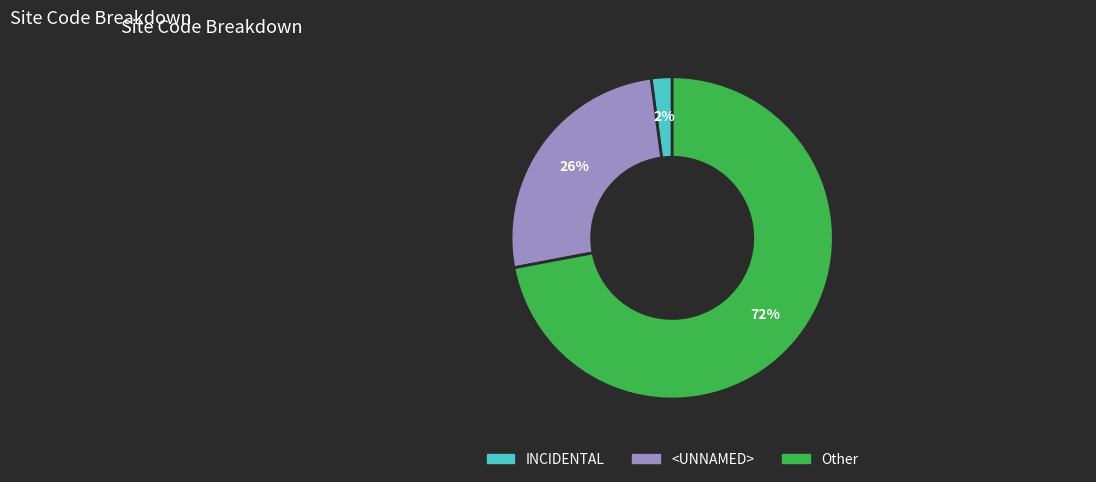

How many slices are in this pie chart?

3